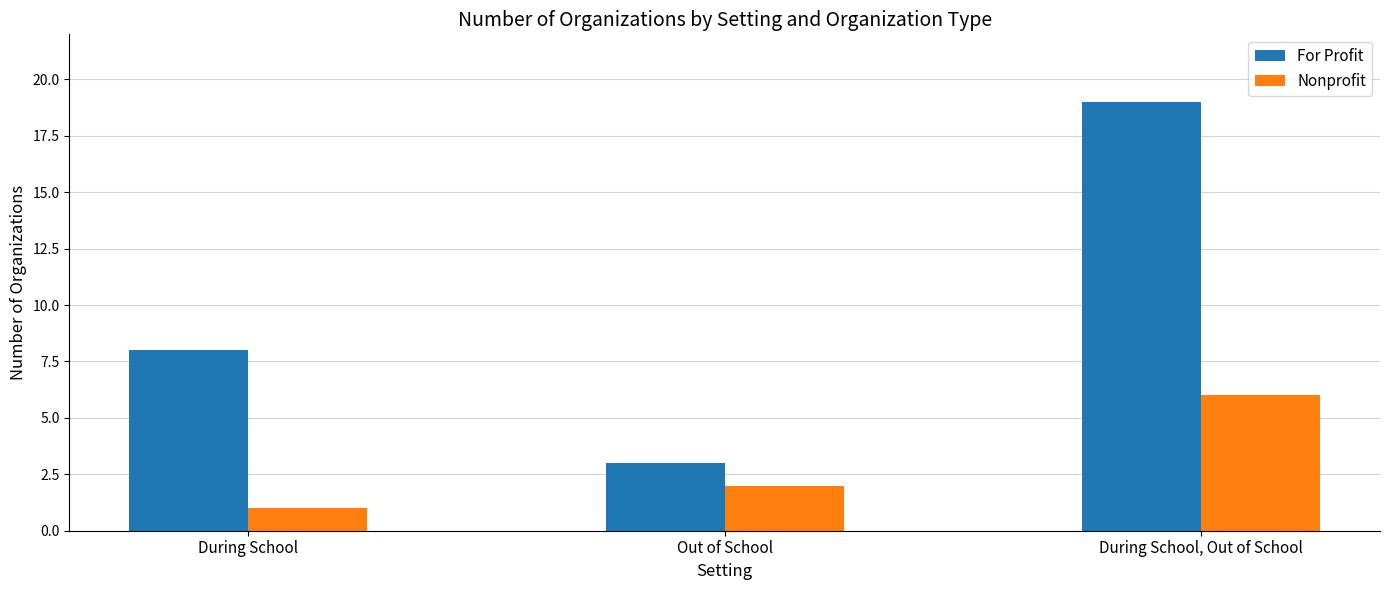

Rank the series at During School, Out of School from highest to lowest value.

For Profit, Nonprofit